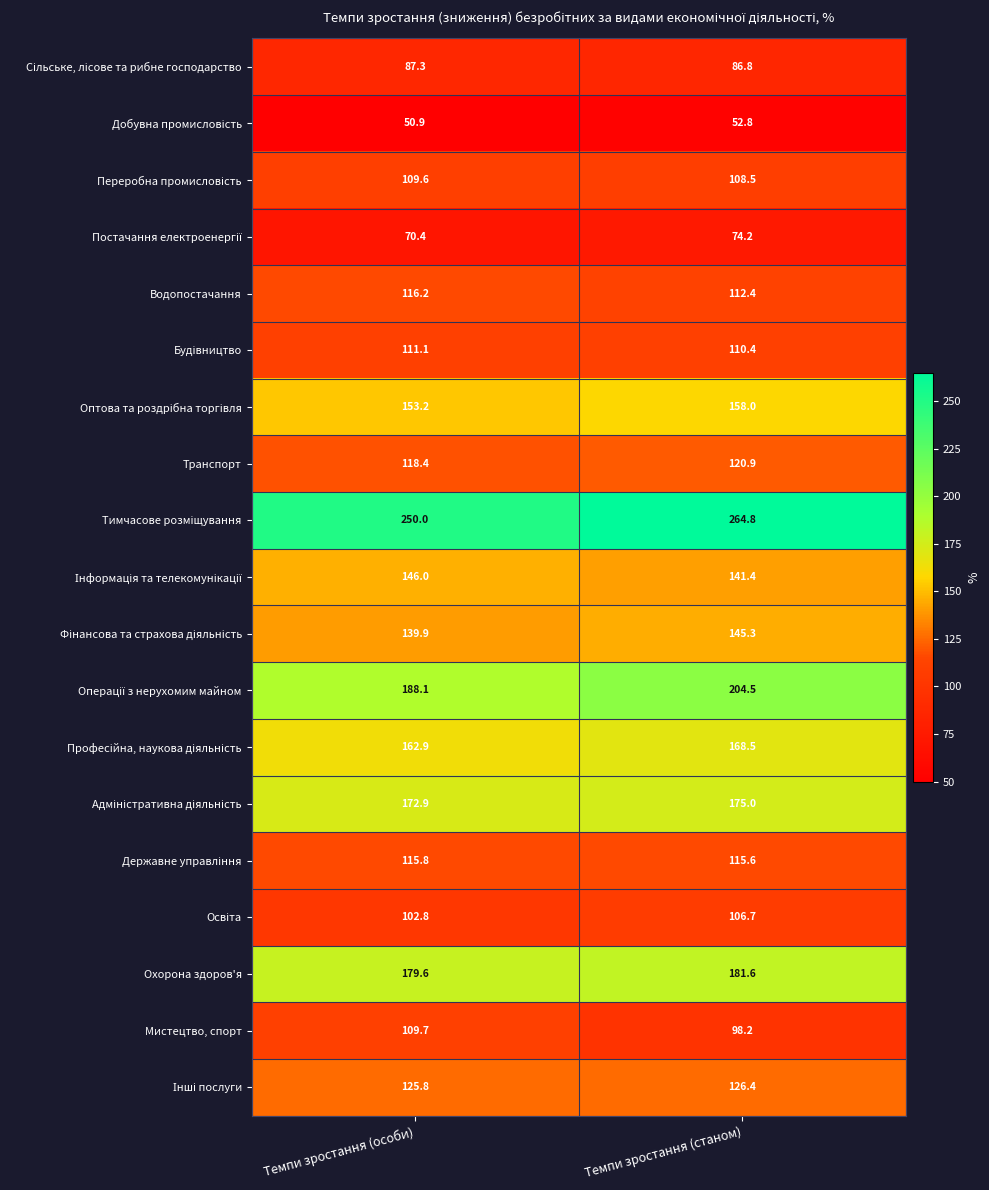

What is the total value across all series at Темпи зростання (особи)?

2510.6